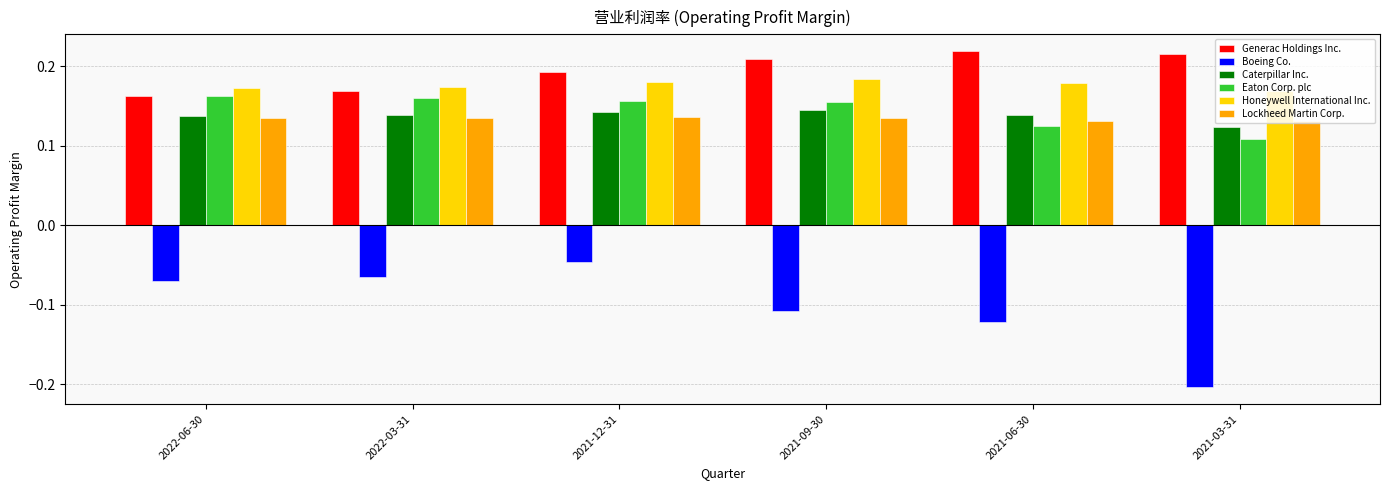

At how many categories does at least one series exceed 0?

6